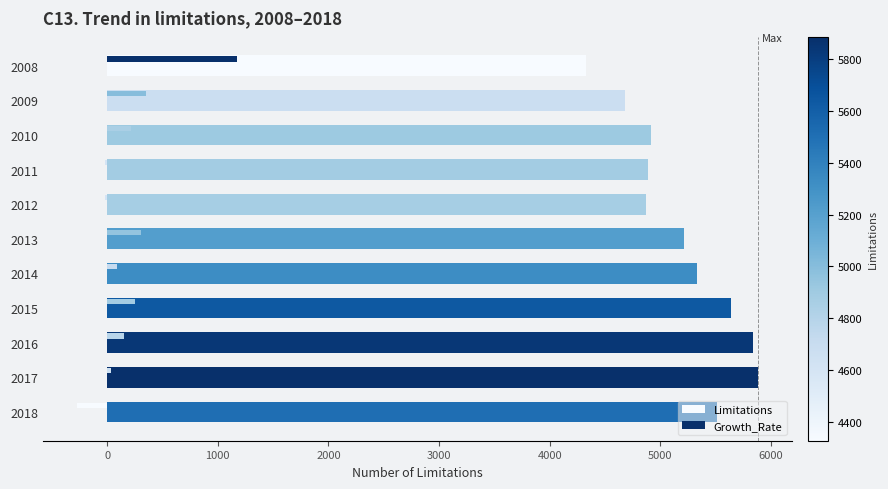

How many distinct data groups are displayed?

2